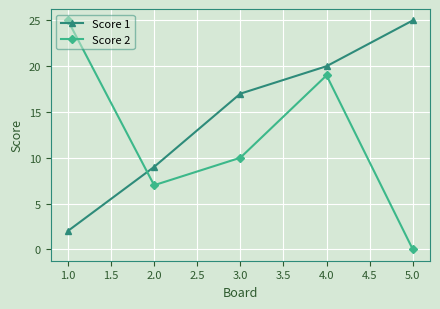

What is the value of the Score 1 point at the 5th from the left?

25